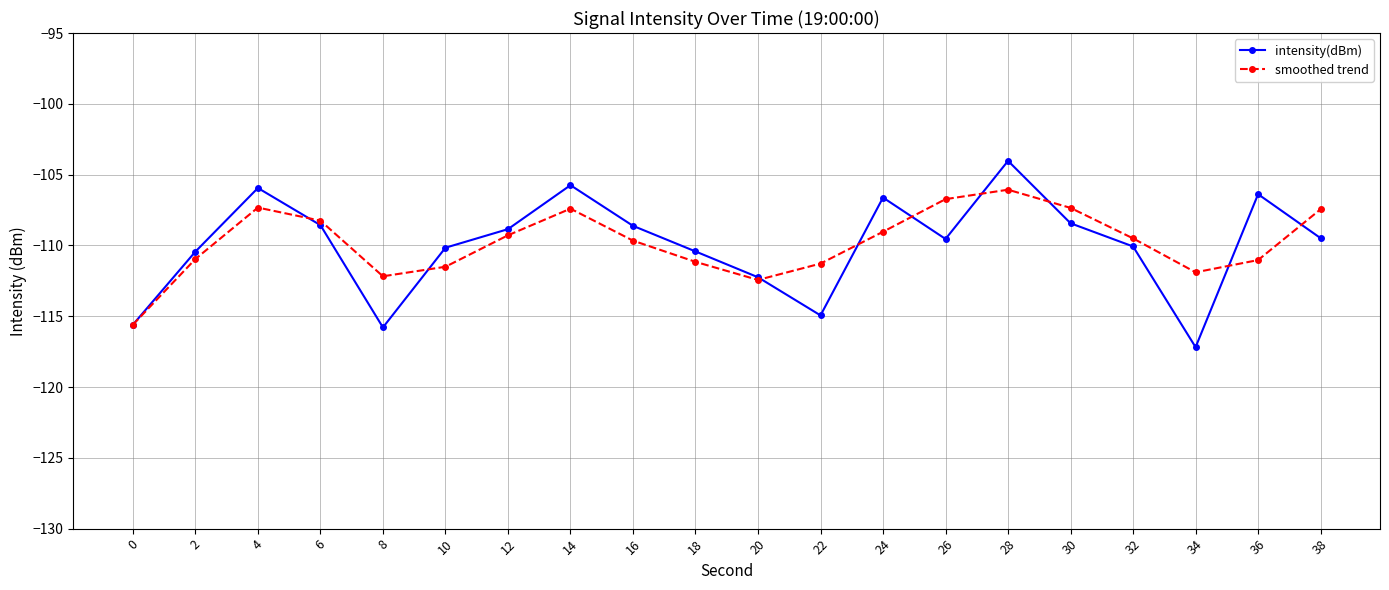

How many lines are shown in the chart?

2